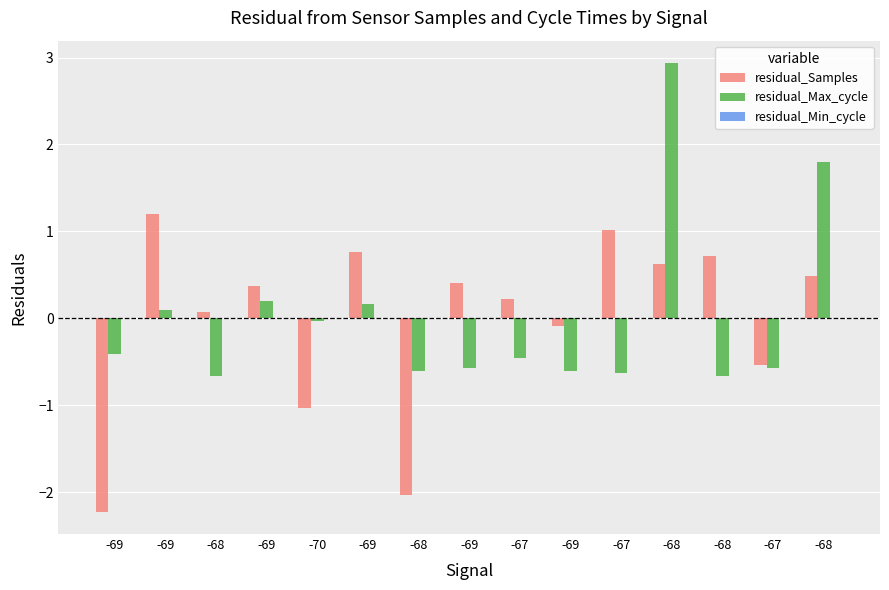

Reading left to right, transcribe all the data shown in this chart.

residual_Samples: -69=-2.2	-69=1.2	-68=0.1	-69=0.4	-70=-1.0	-69=0.8	-68=-2.0	-69=0.4	-67=0.2	-69=-0.1	-67=1.0	-68=0.6	-68=0.7	-67=-0.5	-68=0.5
residual_Max_cycle: -69=-0.4	-69=0.1	-68=-0.7	-69=0.2	-70=-0.0	-69=0.2	-68=-0.6	-69=-0.6	-67=-0.5	-69=-0.6	-67=-0.6	-68=2.9	-68=-0.7	-67=-0.6	-68=1.8
residual_Min_cycle: -69=0.0	-69=0.0	-68=0.0	-69=0.0	-70=0.0	-69=0.0	-68=0.0	-69=0.0	-67=0.0	-69=0.0	-67=0.0	-68=0.0	-68=0.0	-67=0.0	-68=0.0